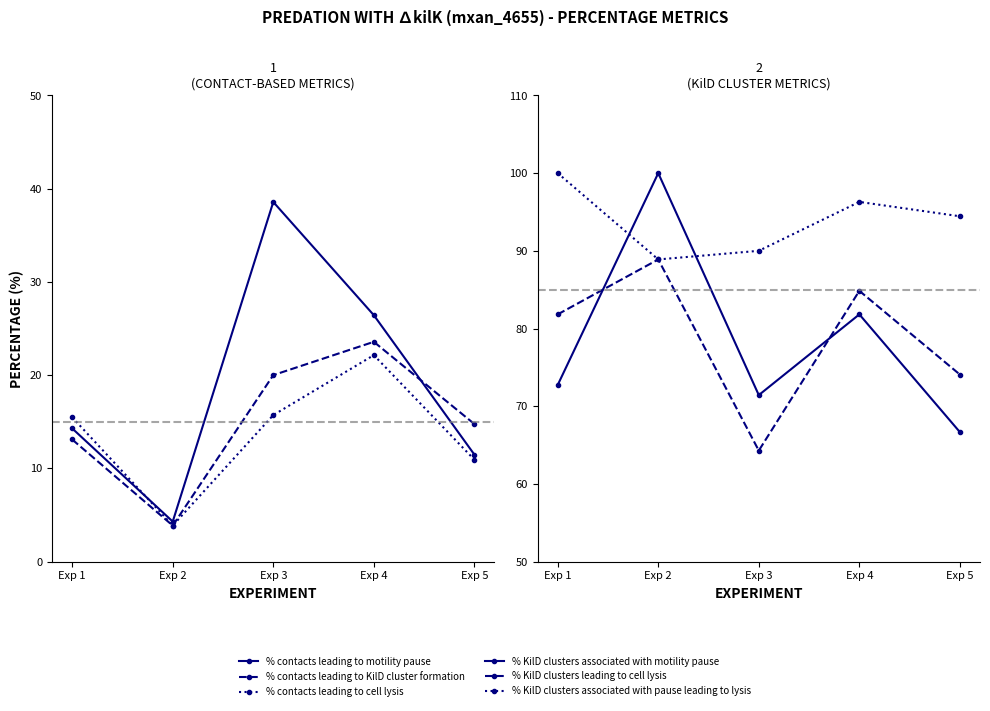

Read the % KilD clusters leading to cell lysis value at Exp 4.

84.8